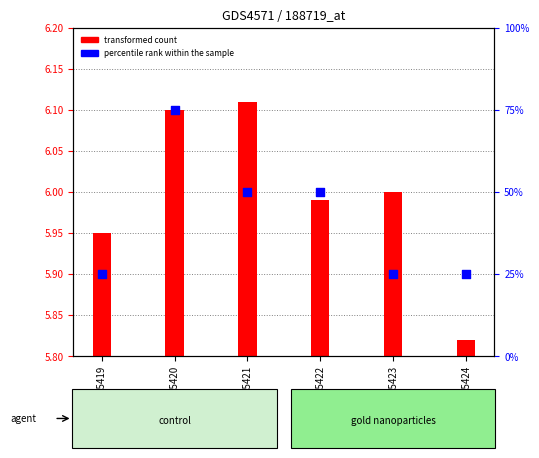

Approximately how many times larger is the value at GSM805421 compared to GSM805419?

1.0